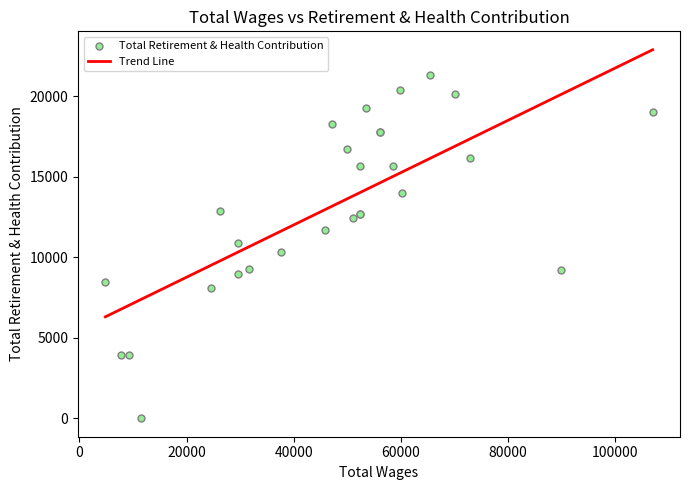

Which series has the largest total across all categories?

Trend Line